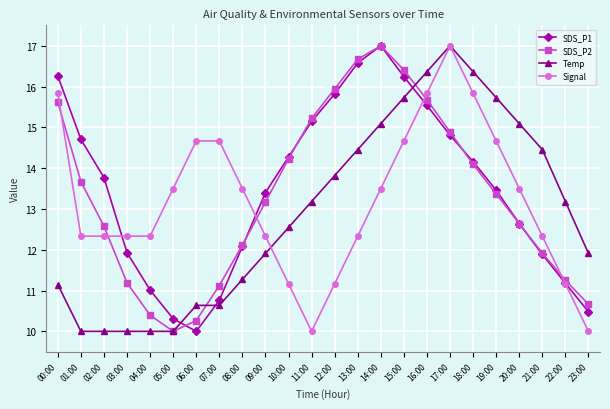

What is the difference between the SDS_P1 values at 18:00 and 23:00?

3.7